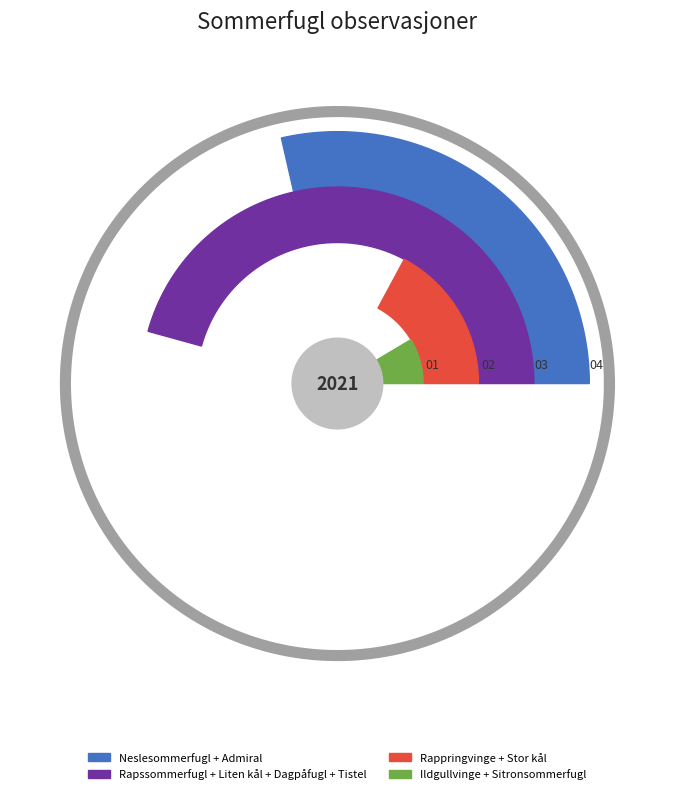

To the nearest percent, what is the difference between the Tistelsommerfugl and Admiral slice percentages?

3%